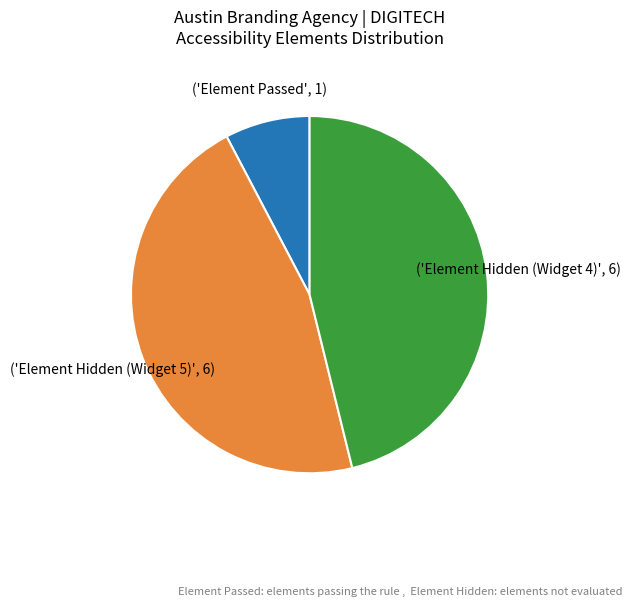

Does any single category account for the majority?

No